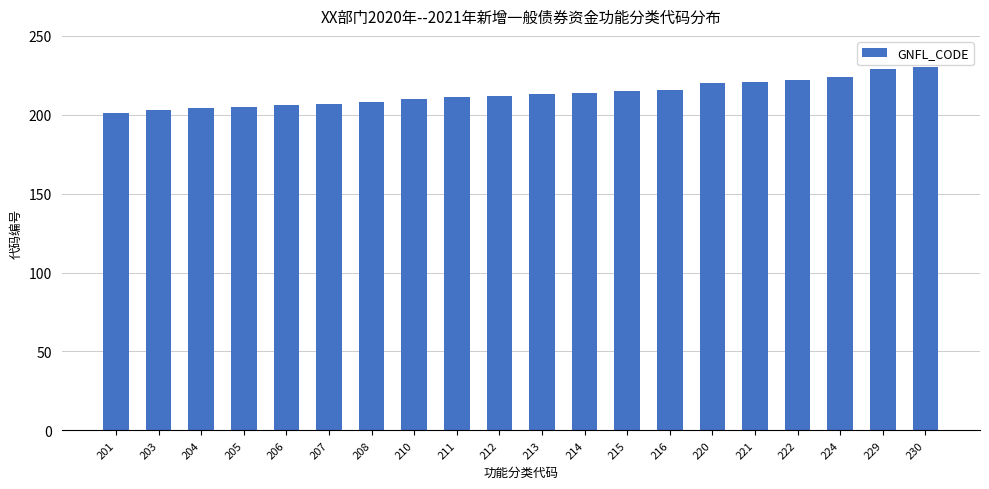

The chart shows a value of 311 at 224. True or false?

False